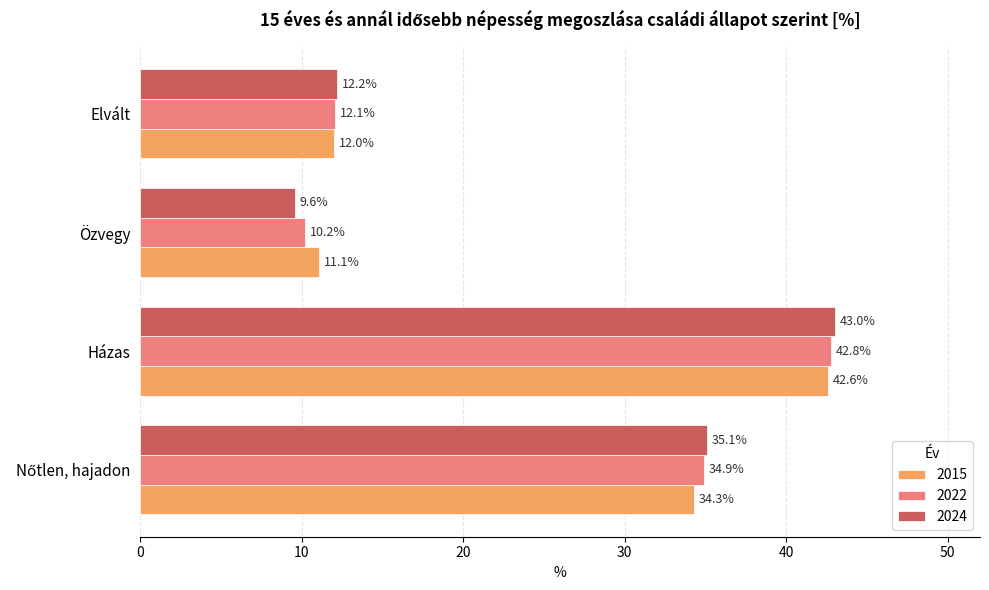

At how many categories does at least one series exceed 12?

3